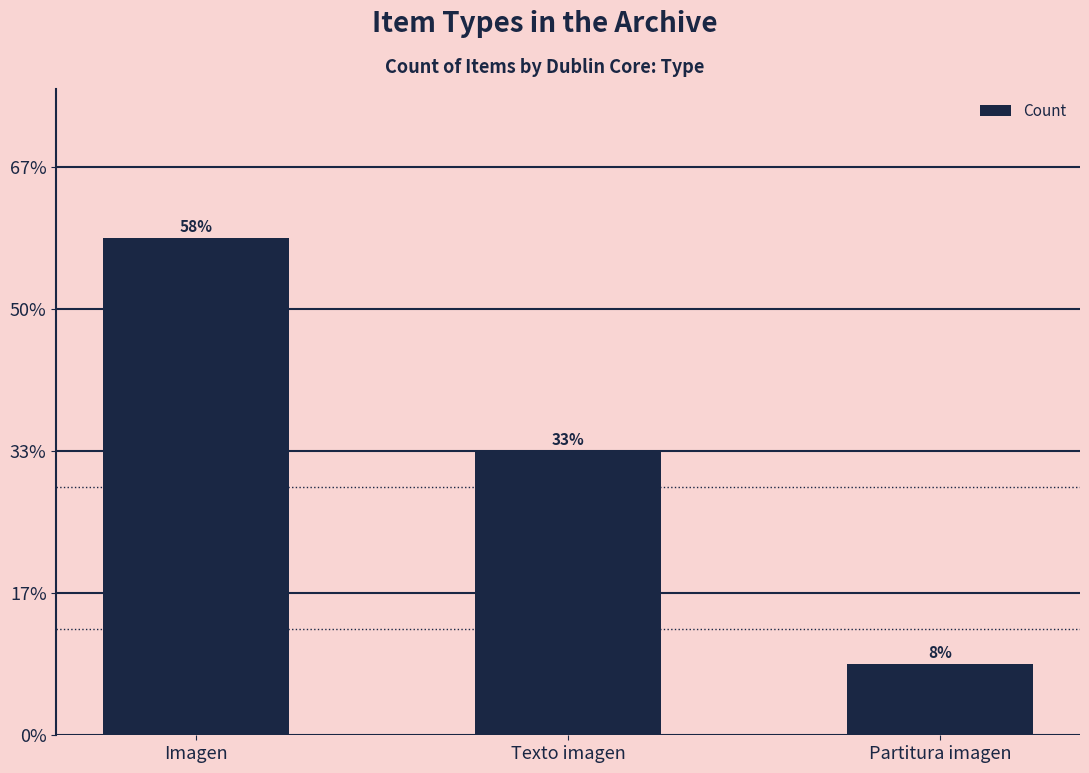

Does the chart contain stacked bars?

No